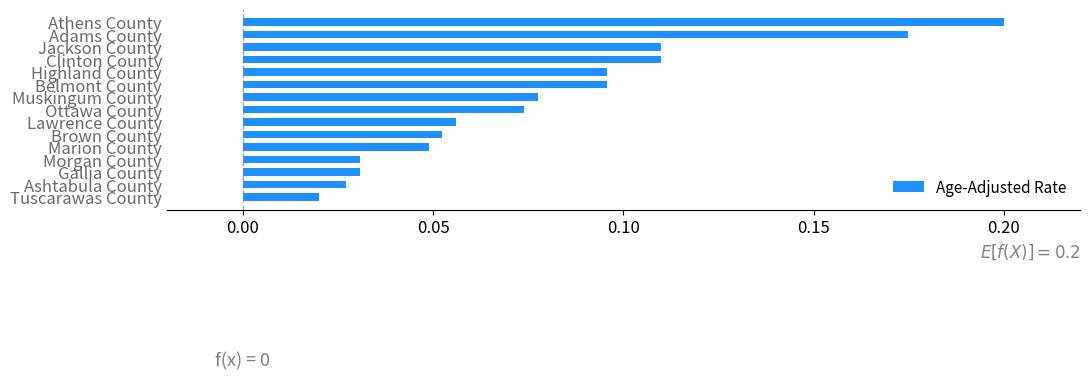

What position from the top is Tuscarawas County?

15